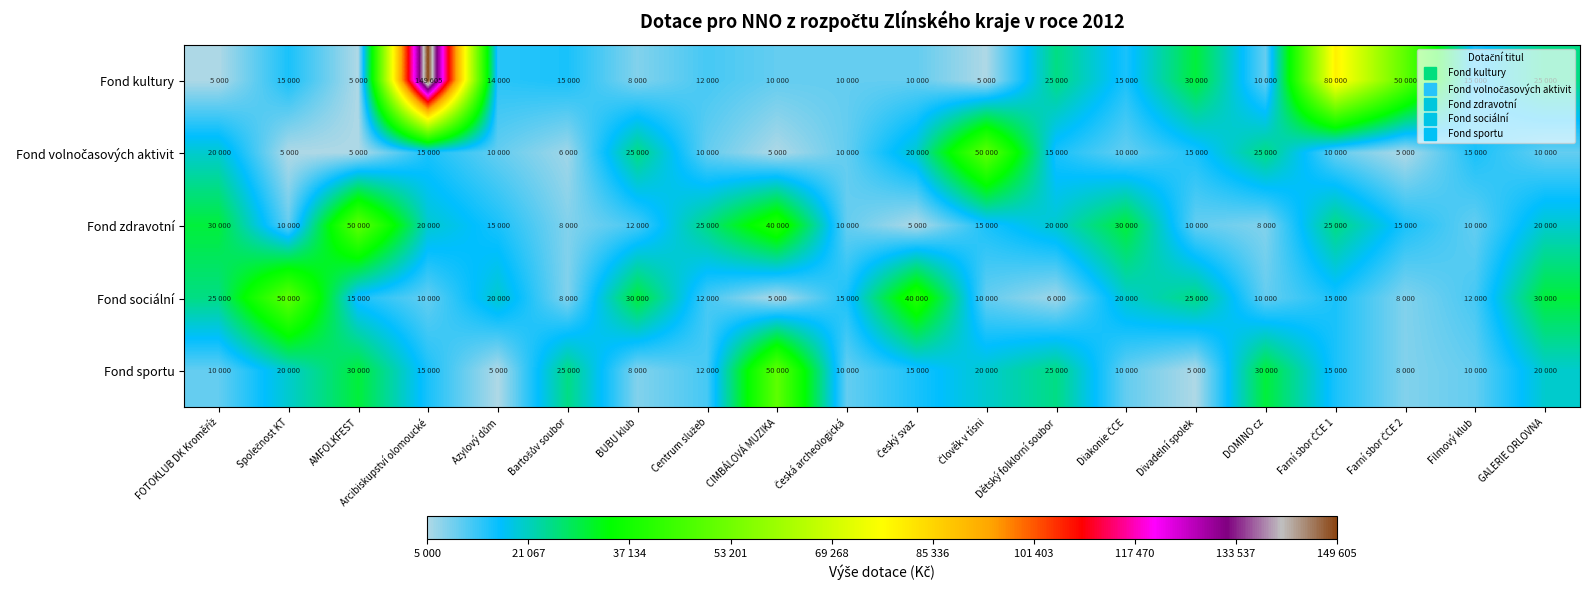

Which series changed the most between Azylový dům and GALERIE ORLOVNA?

Fond sportu